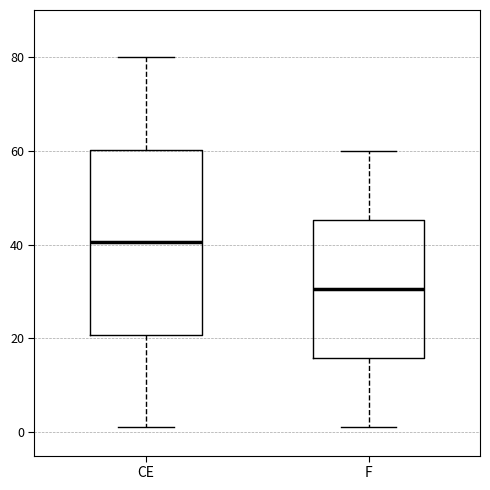

Reading left to right, read every box against the y-axis: the position of its median line, the range the box covers, and the ends of its whiskers. The values are not printed on the chart, so give them approximately, as read against the axis.

CE: median 40, box 20 to 60, whiskers 2 to 80
F: median 30, box 16 to 46, whiskers 2 to 60